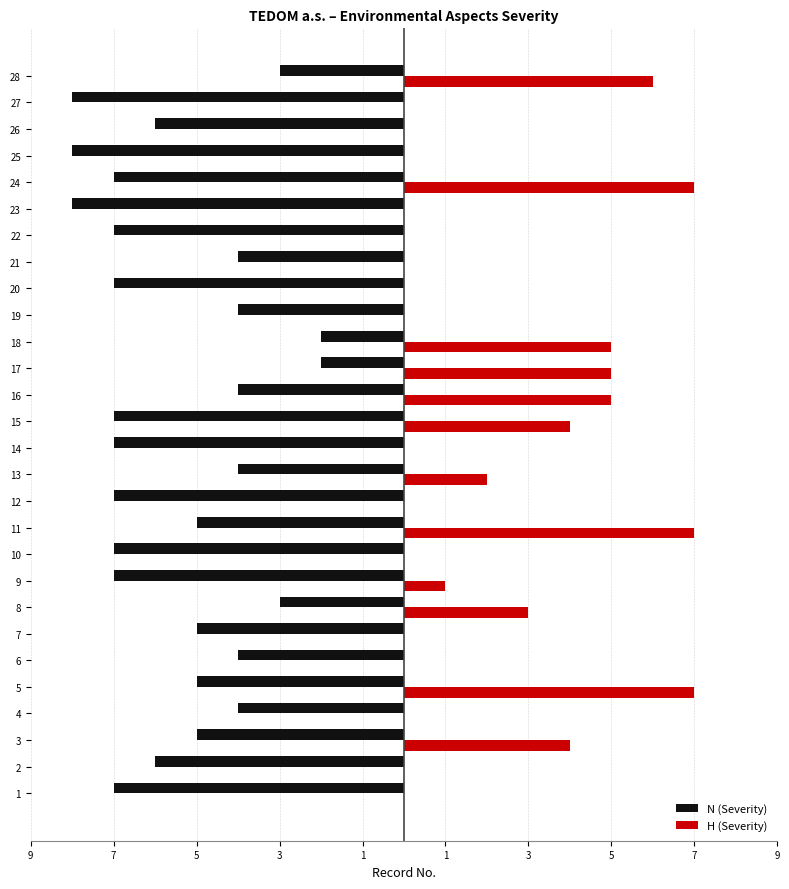

What are all the series names shown in the legend?

N (Severity), H (Severity)